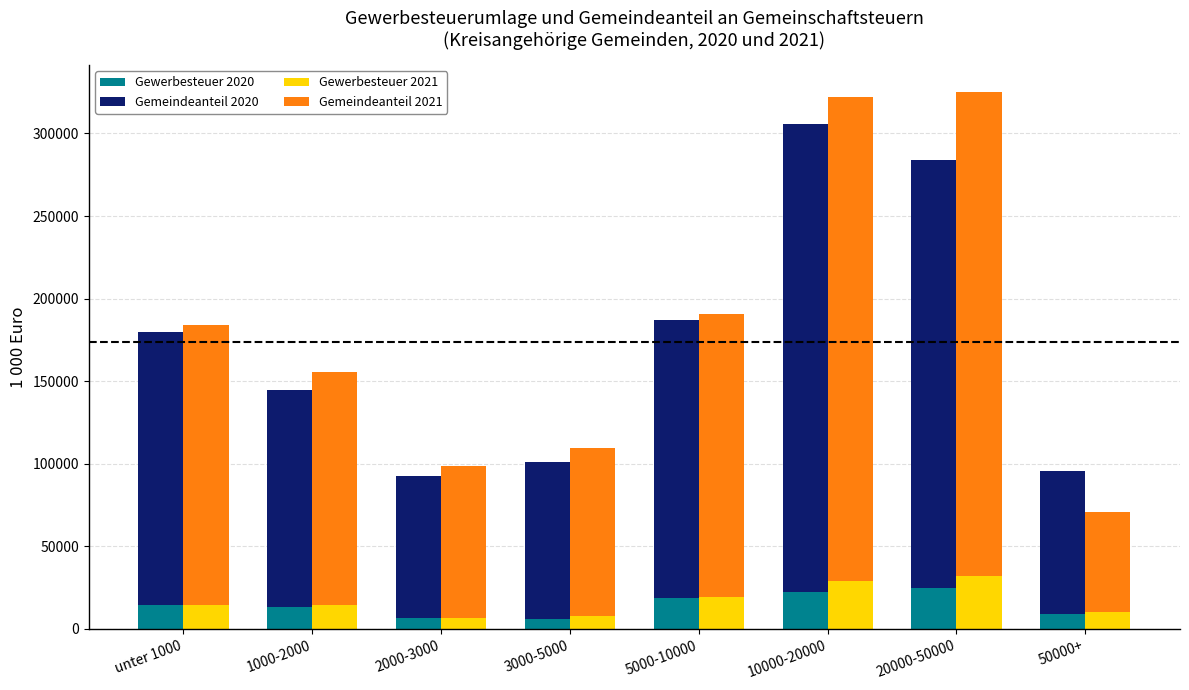

How many groups of bars are there?

8